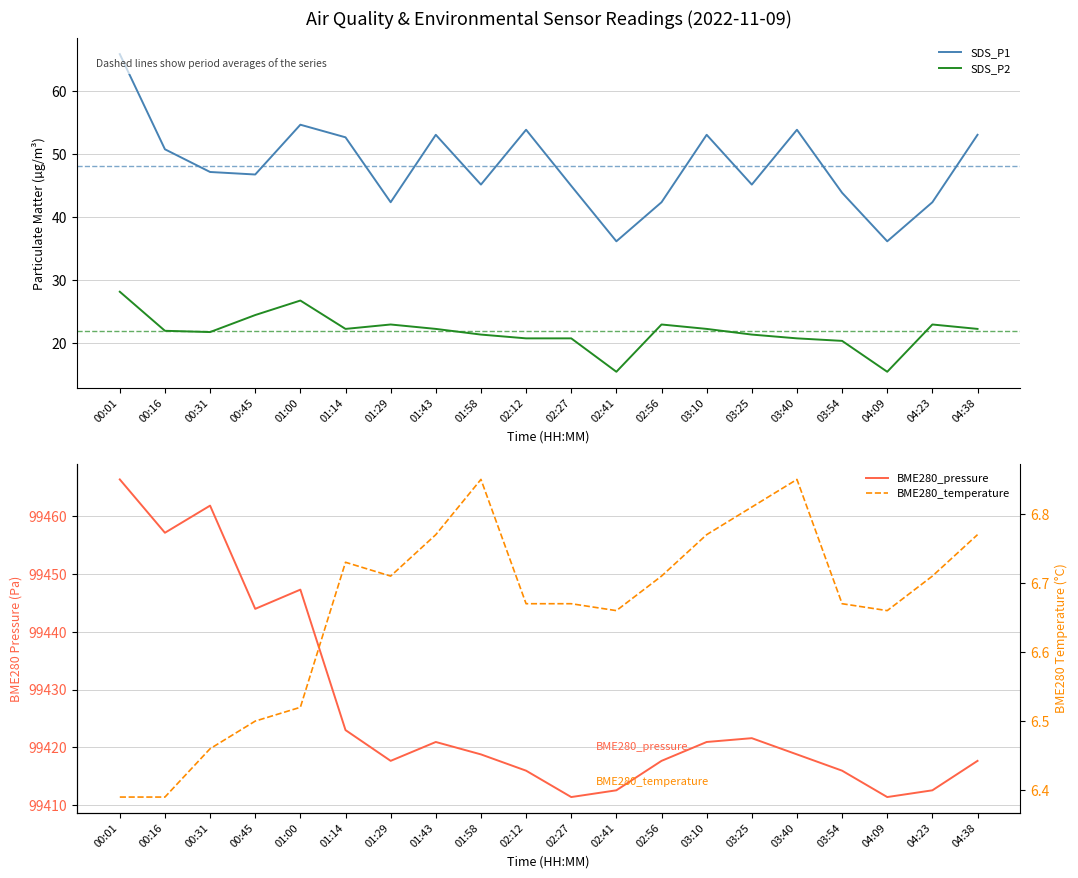

Reading left to right, what are all the values shown in this chart?

SDS_P1: 65.8	50.7	47.1	46.7	54.6	52.6	42.3	53.0	45.1	53.8	44.9	36.1	42.3	53.0	45.1	53.8	43.8	36.1	42.3	53.0
SDS_P2: 28.1	21.9	21.7	24.4	26.7	22.2	22.9	22.2	21.3	20.7	20.7	15.4	22.9	22.2	21.3	20.7	20.3	15.4	22.9	22.2
BME280_pressure: 99466.4	99457.2	99461.9	99444.0	99447.3	99423.0	99417.6	99420.9	99418.8	99415.9	99411.4	99412.6	99417.6	99420.9	99421.6	99418.8	99415.9	99411.4	99412.6	99417.6
BME280_temperature: 6.4	6.4	6.5	6.5	6.5	6.7	6.7	6.8	6.8	6.7	6.7	6.7	6.7	6.8	6.8	6.8	6.7	6.7	6.7	6.8